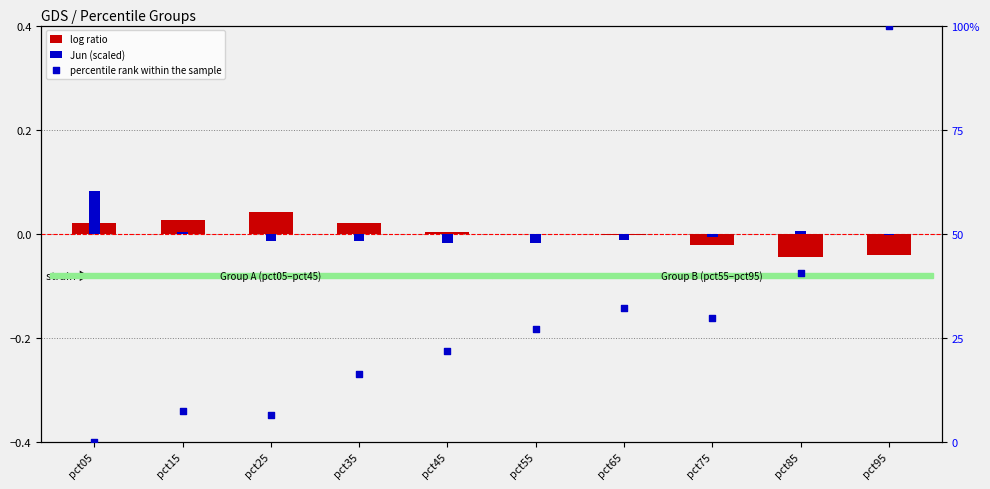

At how many categories does at least one series exceed 21?

6